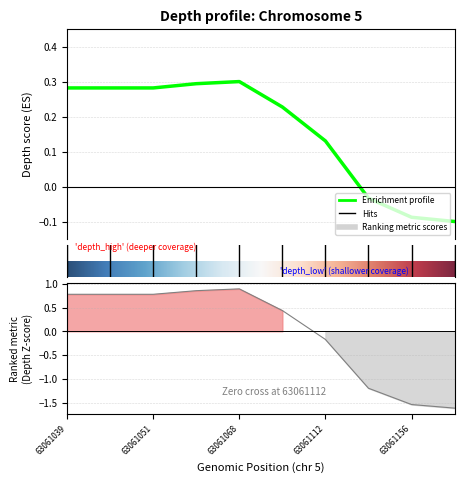

Rank the categories by value from lowest to highest.

63061167, 63061156, 63061150, 63061112, 63061095, 63061039, 63061040, 63061051, 63061060, 63061068